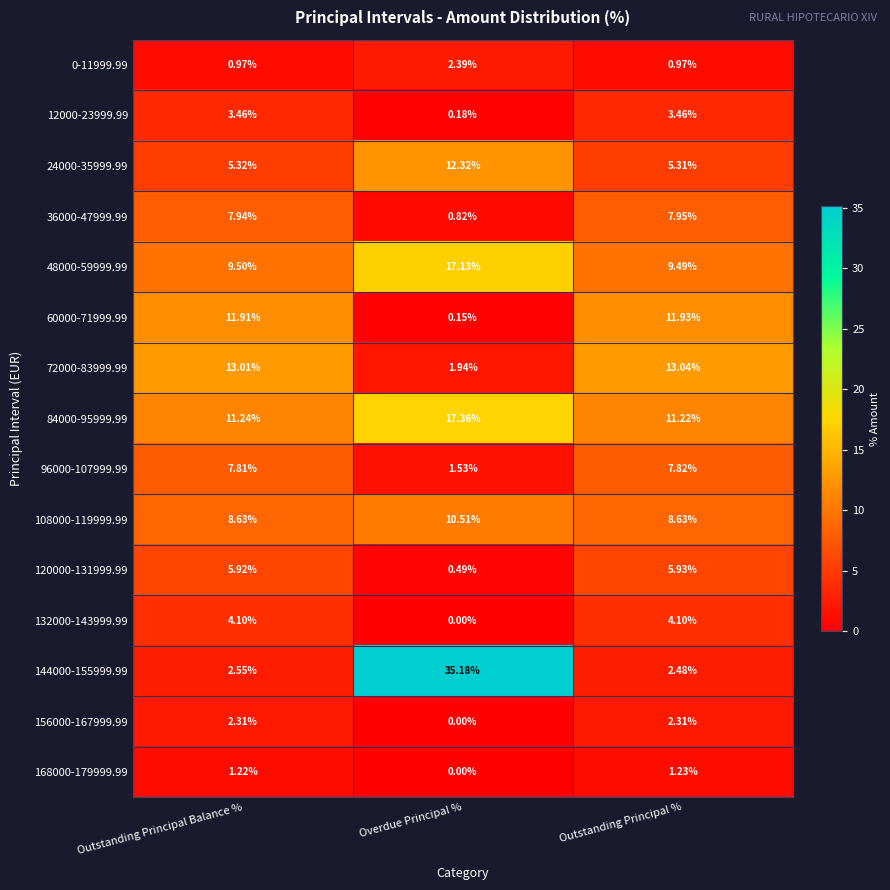

Which series changed the most between Overdue Principal % and Outstanding Principal %?

144000-155999.99